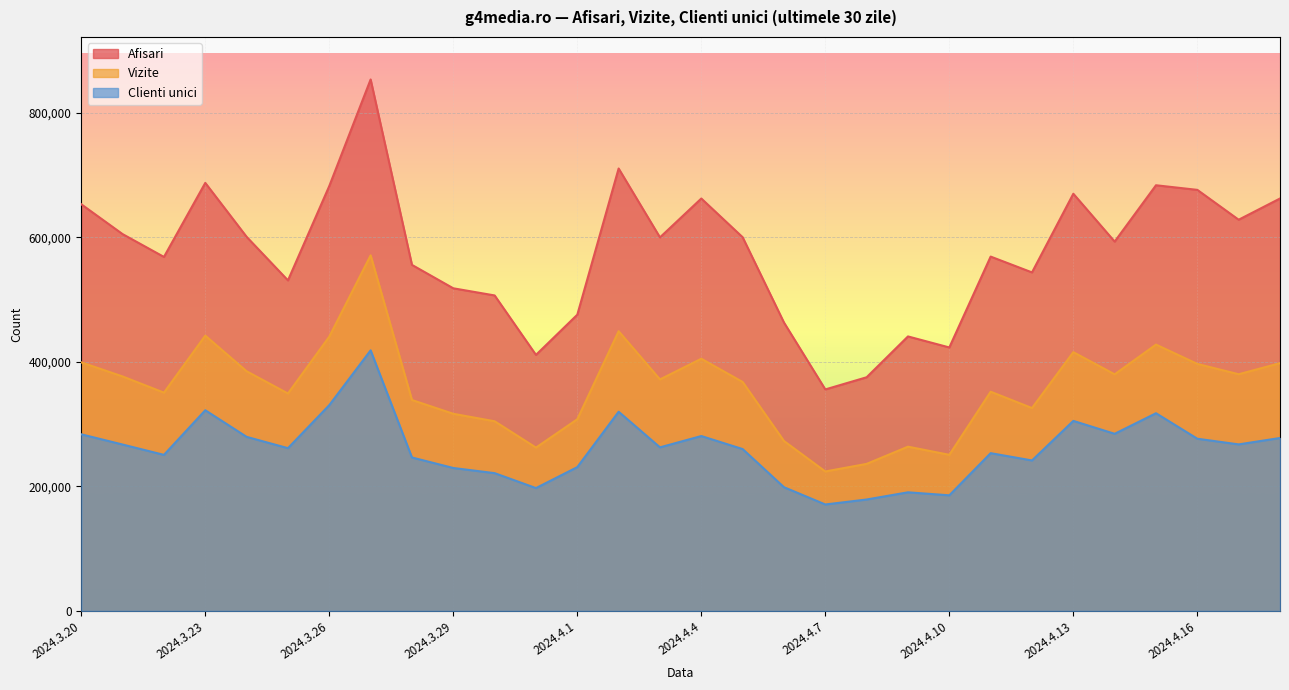

What is the difference between the highest and lowest values at 2024.3.29?

288648